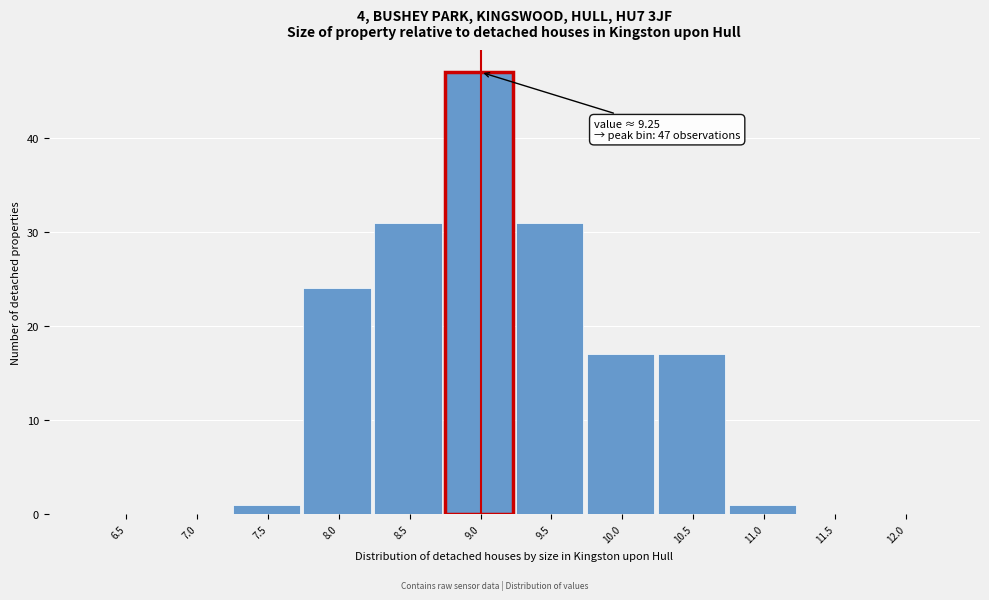

Reading left to right, extract all data points from this chart.

6.5=0	7.0=0	7.5=1	8.0=24	8.5=31	9.0=47	9.5=31	10.0=17	10.5=17	11.0=1	11.5=0	12.0=0